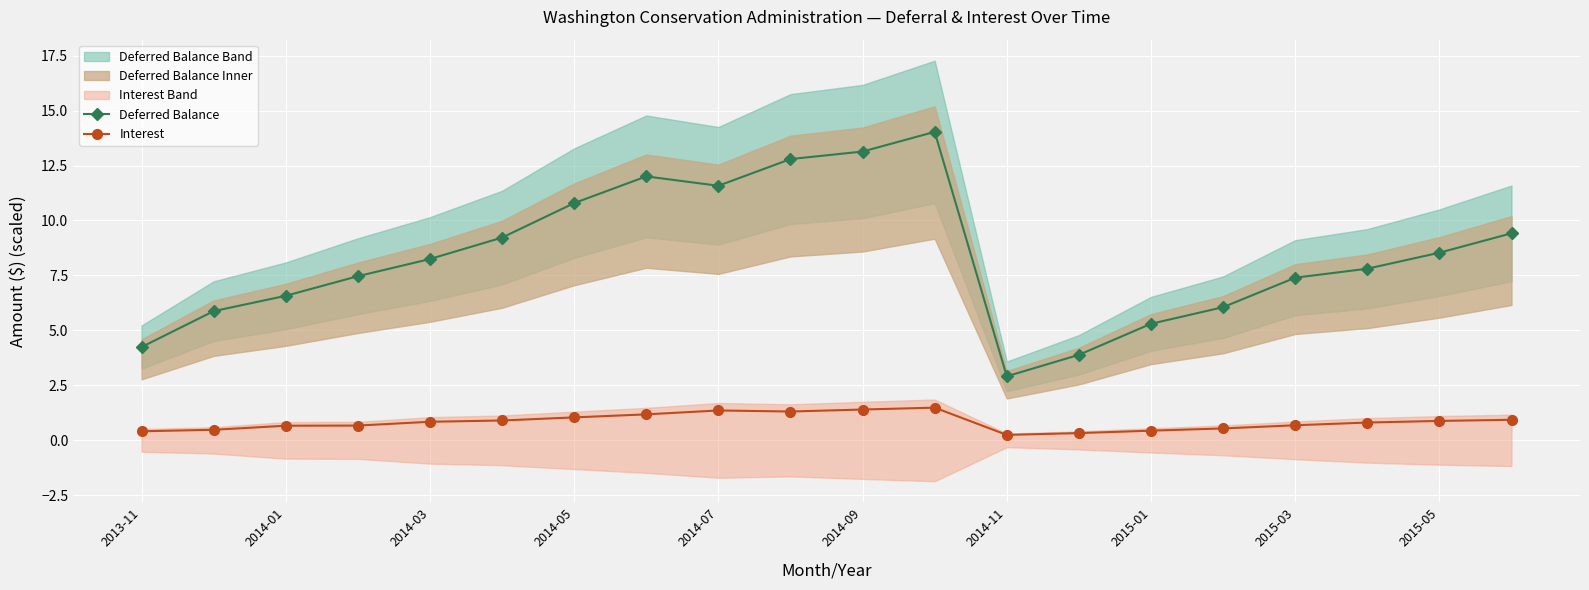

Read the Deferred Balance value at 2015-01.

5.3